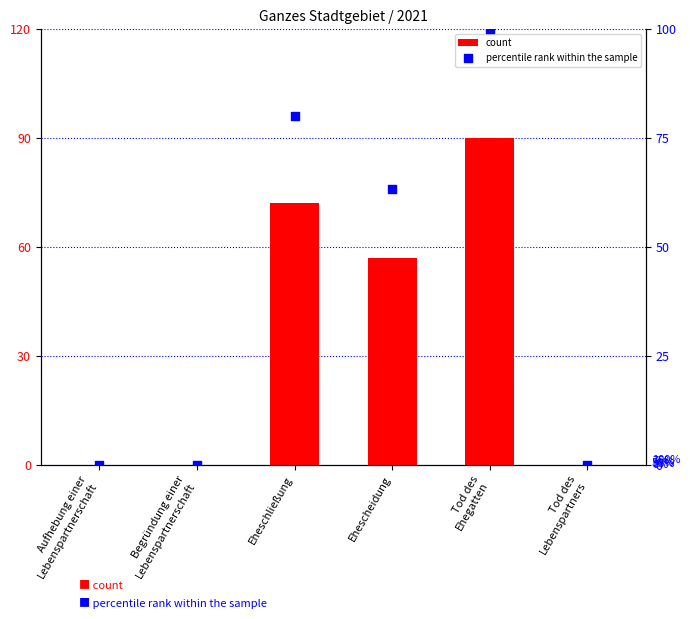

What is the total value across all series at Tod des
Ehegatten?

190.0